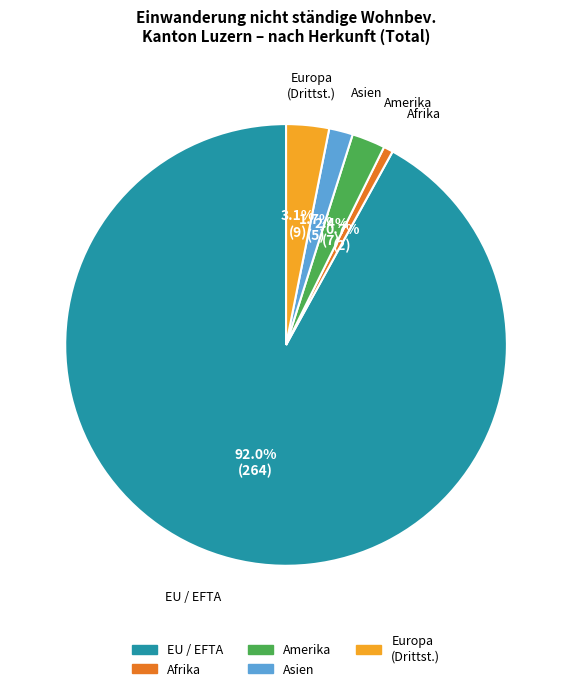

Is there a majority slice in this chart?

Yes